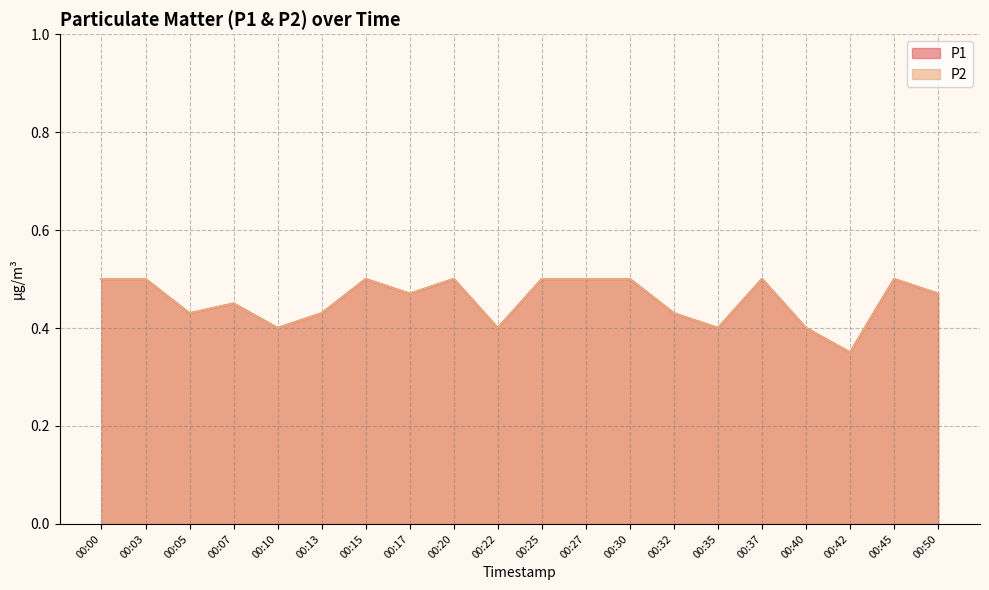

True or false: P1 and P2 cross at least once.

False